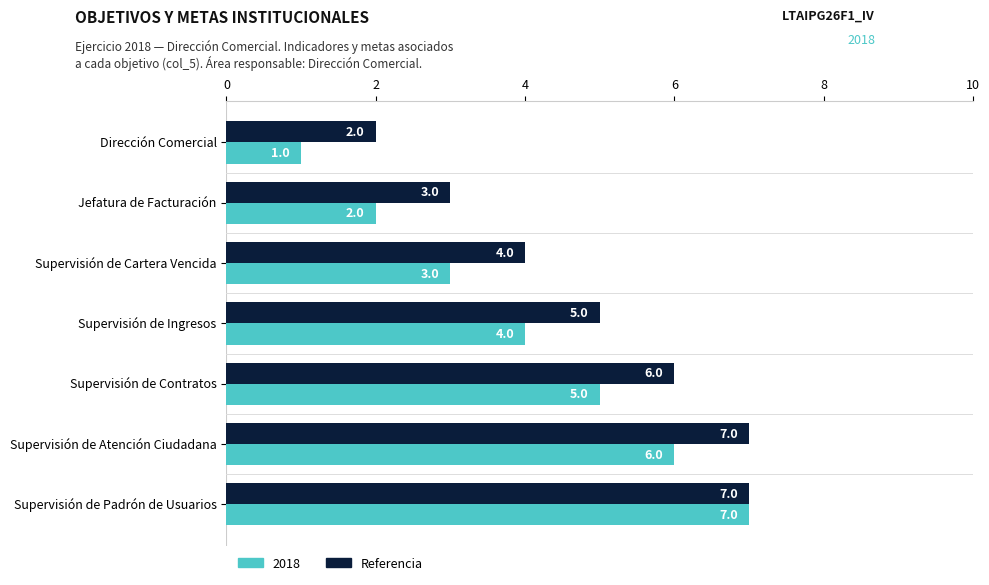

At which category is the sum across all series the highest?

Supervisión de Padrón de Usuarios